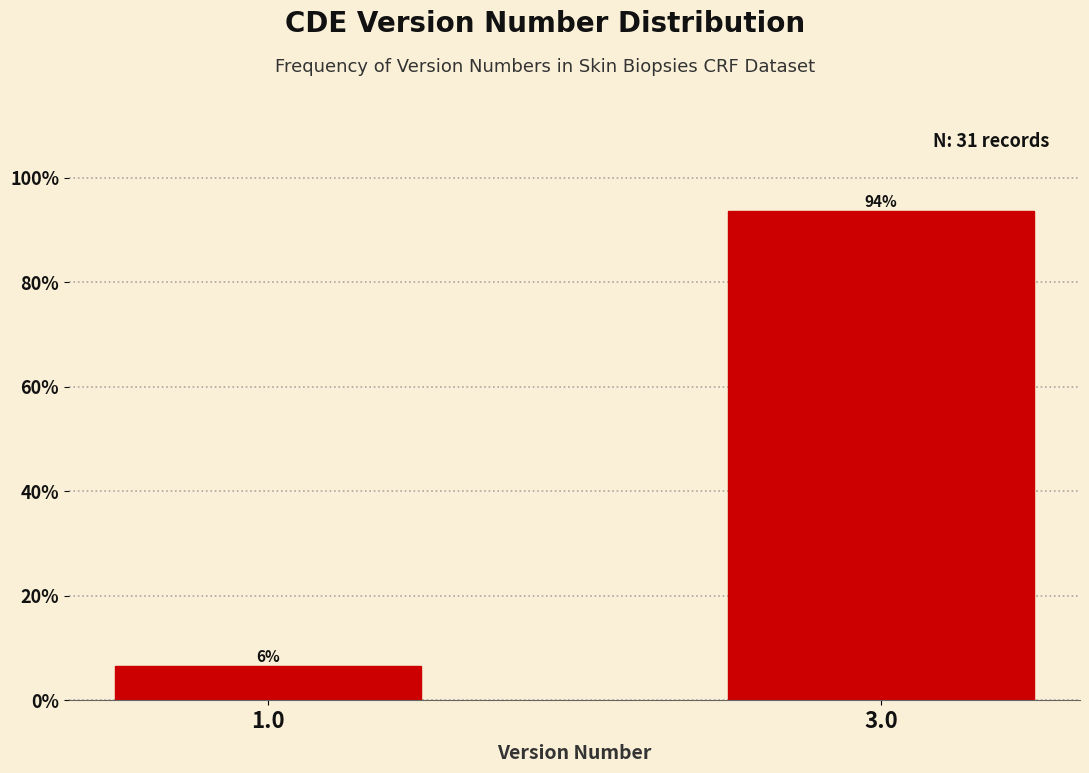

What is the sum of all values?

100.0